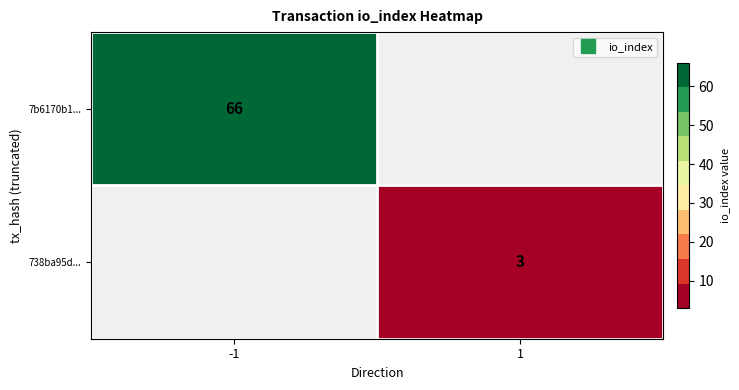

The value of 7b6170b1... at -1 is 33. True or false?

False